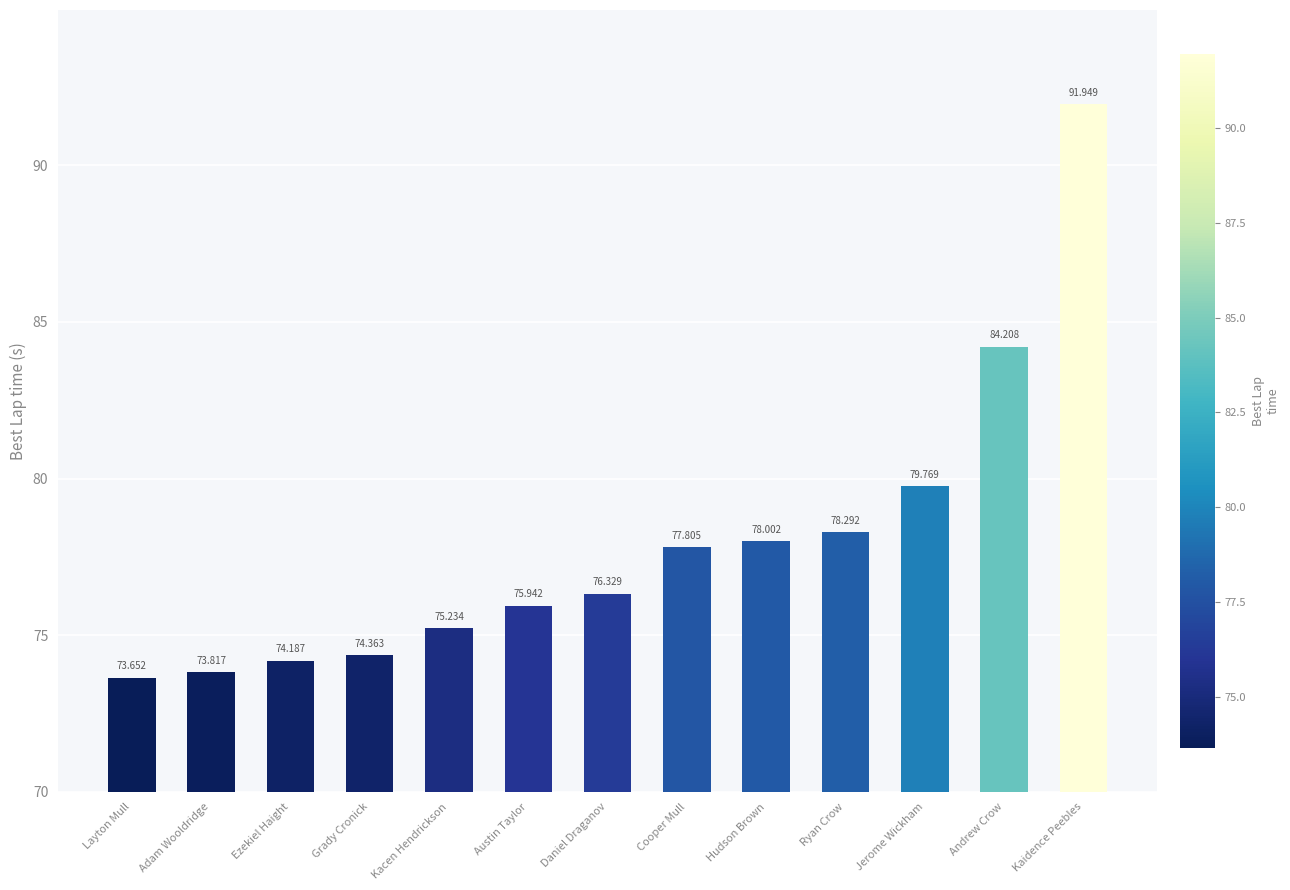

True or false: the data shows 21.3 at Layton Mull.

False